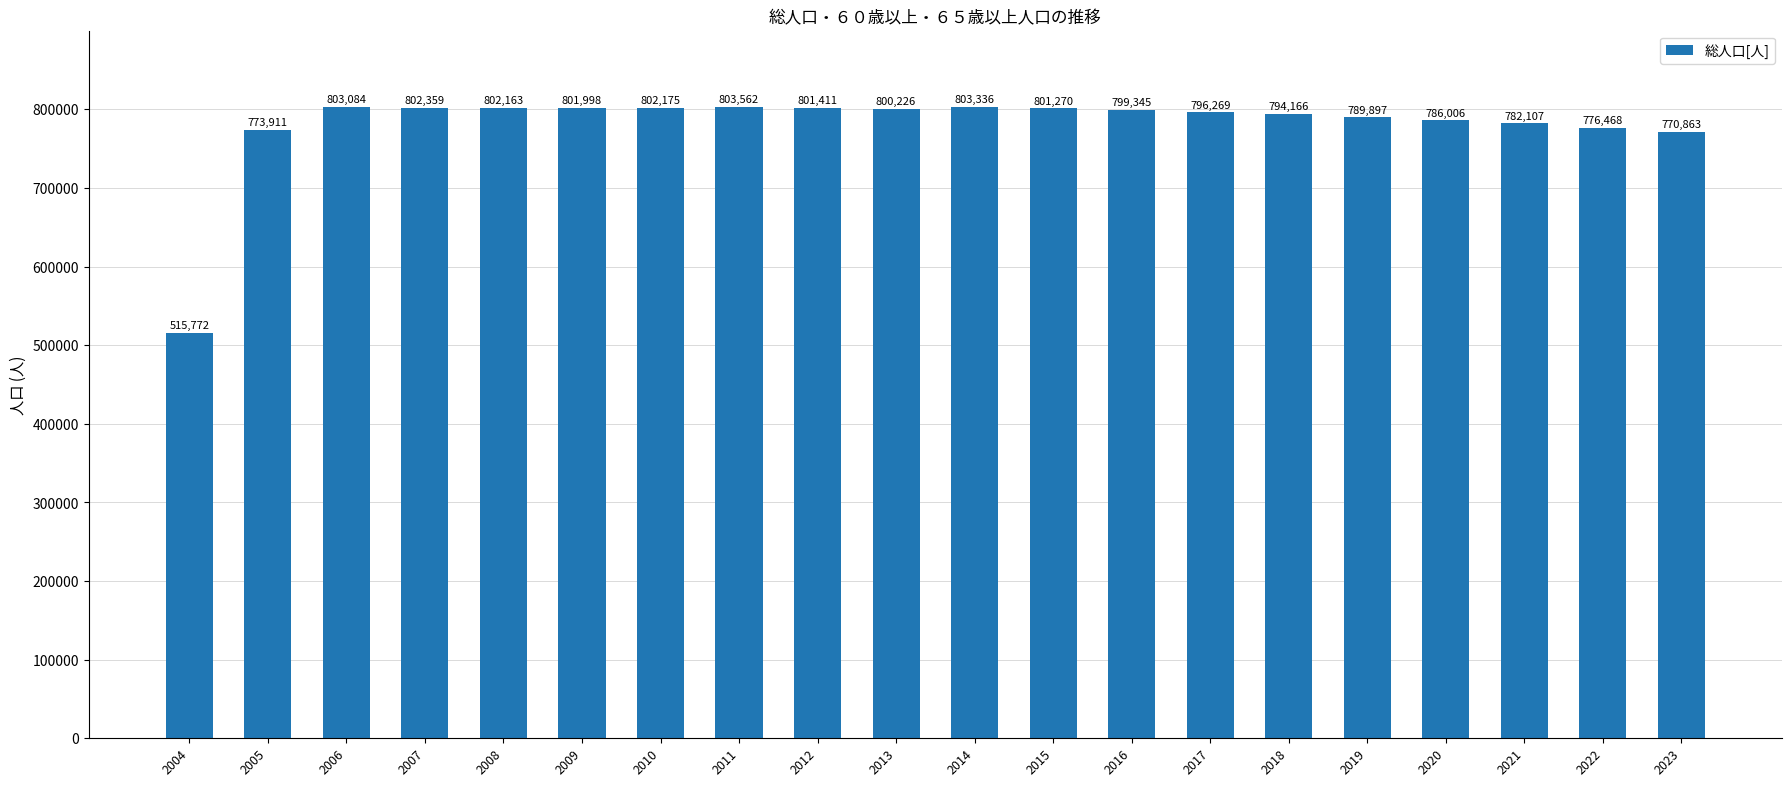

What is the approximate value at 2016, to the nearest 50?

799350